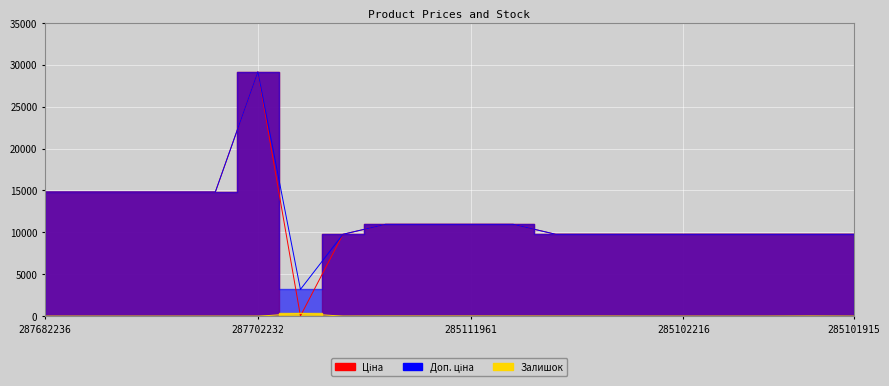

The value of Ціна at 287682236 is 21743.3. True or false?

False